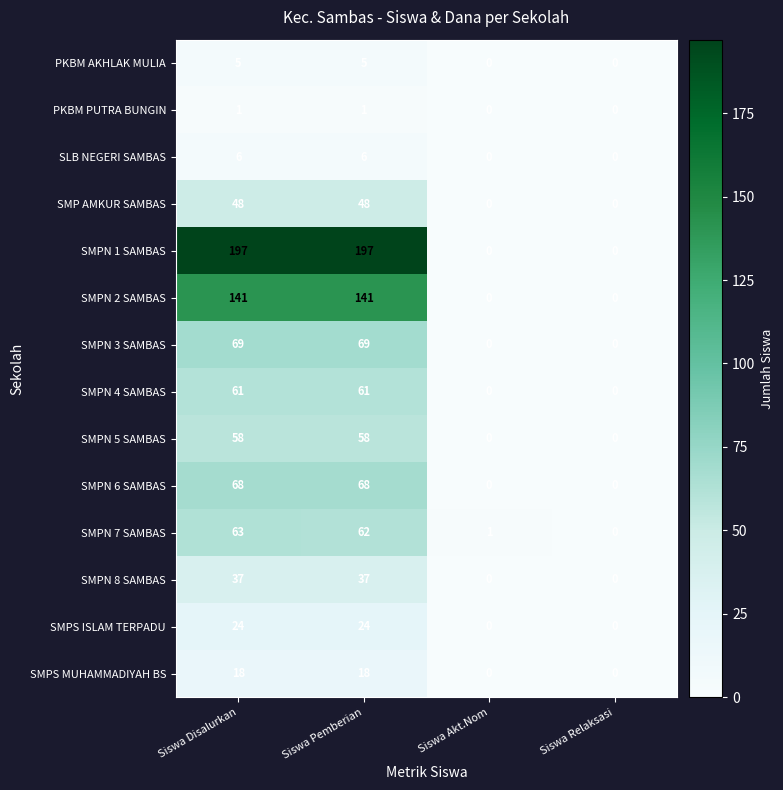

List the series in order of their peak value, lowest first.

PKBM PUTRA BUNGIN, PKBM AKHLAK MULIA, SLB NEGERI SAMBAS, SMPS MUHAMMADIYAH BS, SMPS ISLAM TERPADU, SMPN 8 SAMBAS, SMP AMKUR SAMBAS, SMPN 5 SAMBAS, SMPN 4 SAMBAS, SMPN 7 SAMBAS, SMPN 6 SAMBAS, SMPN 3 SAMBAS, SMPN 2 SAMBAS, SMPN 1 SAMBAS